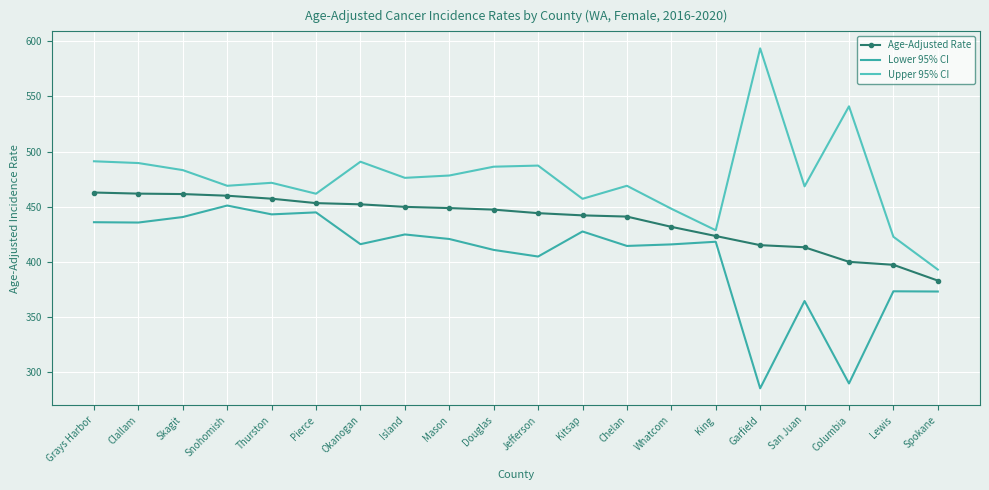

True or false: Lower 95% CI and Age-Adjusted Rate intersect in this chart.

False